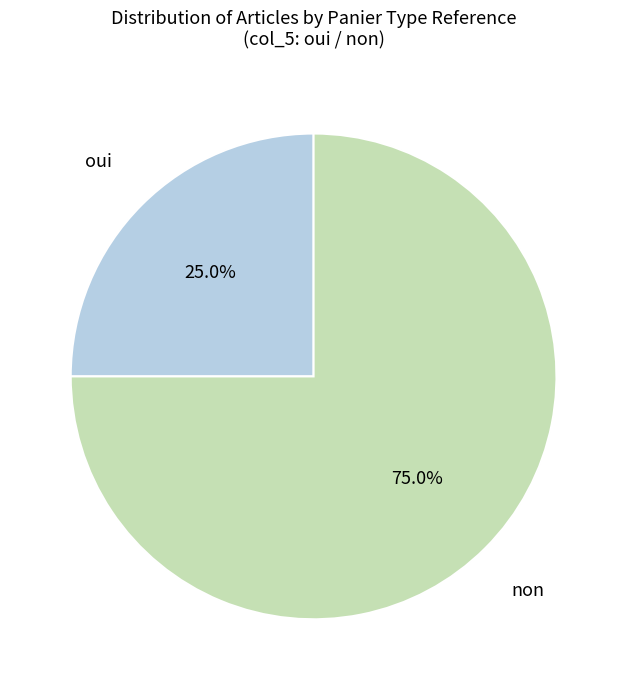

Approximately how many times larger is the value at non compared to oui?

3.0